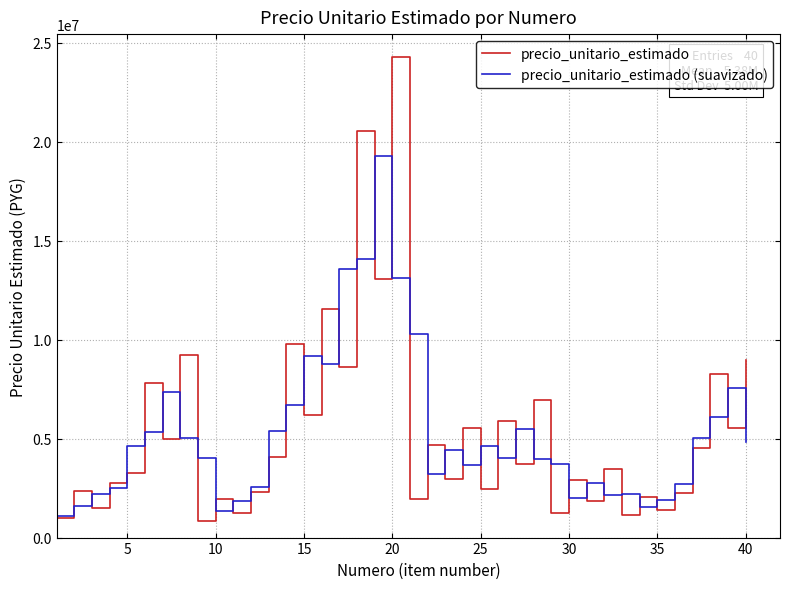

What is the minimum value for precio_unitario_estimado (suavizado)?

1109963.0